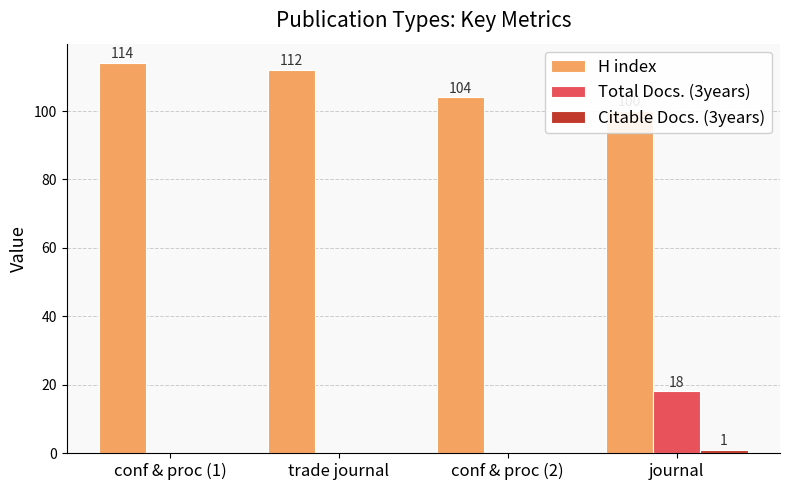

Reading left to right, what are all the values shown in this chart?

H index: conf & proc (1)=114	trade journal=112	conf & proc (2)=104	journal=100
Total Docs. (3years): conf & proc (1)=0	trade journal=0	conf & proc (2)=0	journal=18
Citable Docs. (3years): conf & proc (1)=0	trade journal=0	conf & proc (2)=0	journal=1